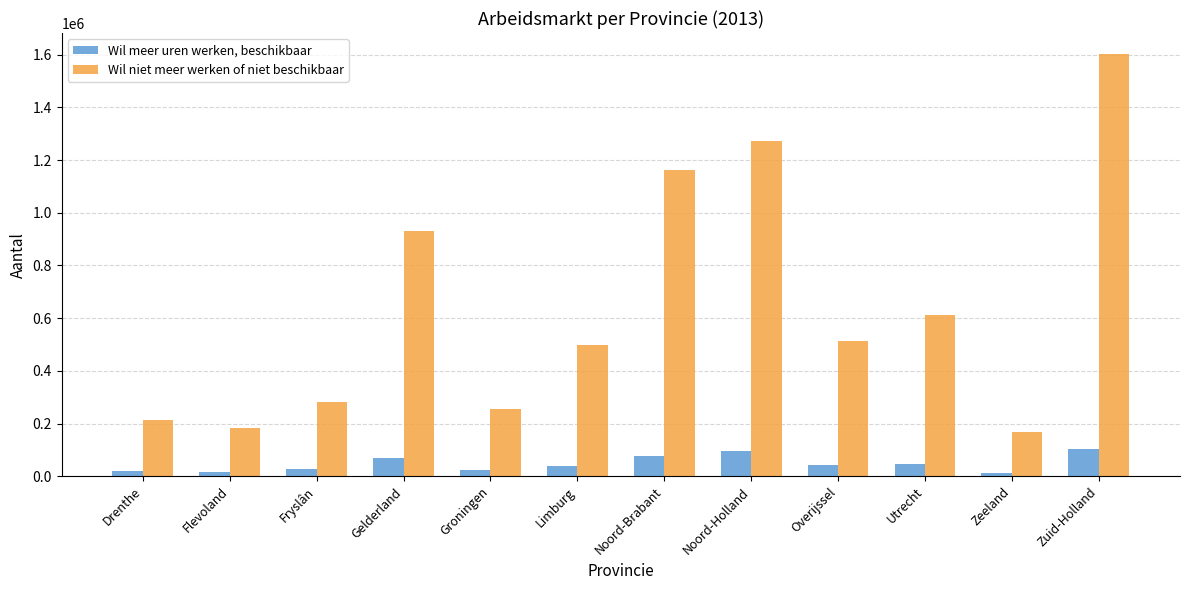

At which category does the chart reach its peak across all series?

Zuid-Holland